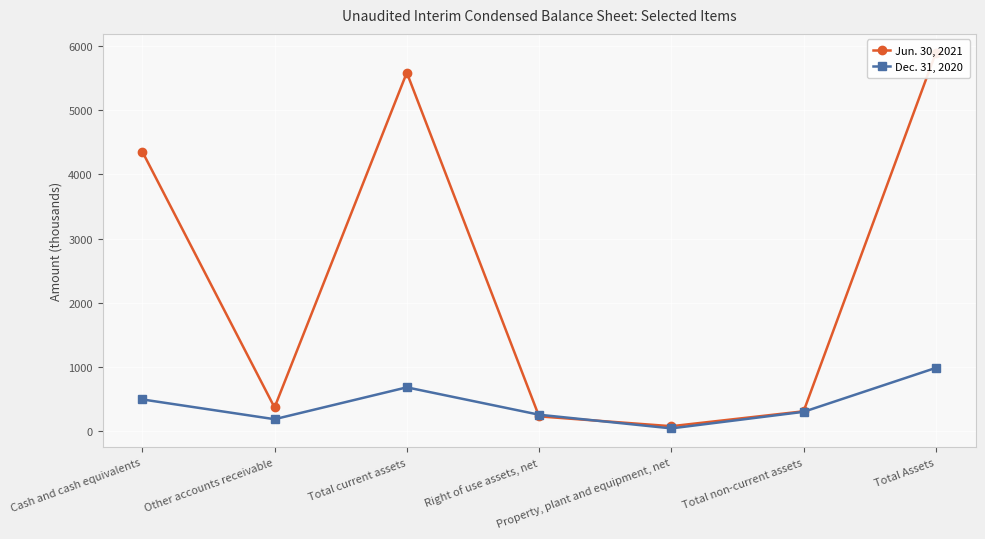

Which series has the largest total across all categories?

Jun. 30, 2021